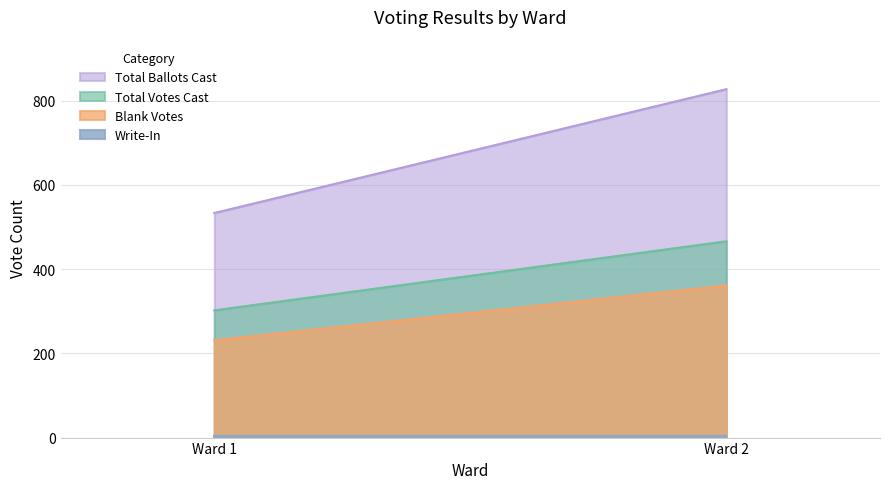

The value of Write-In at Ward 2 is 6. True or false?

False